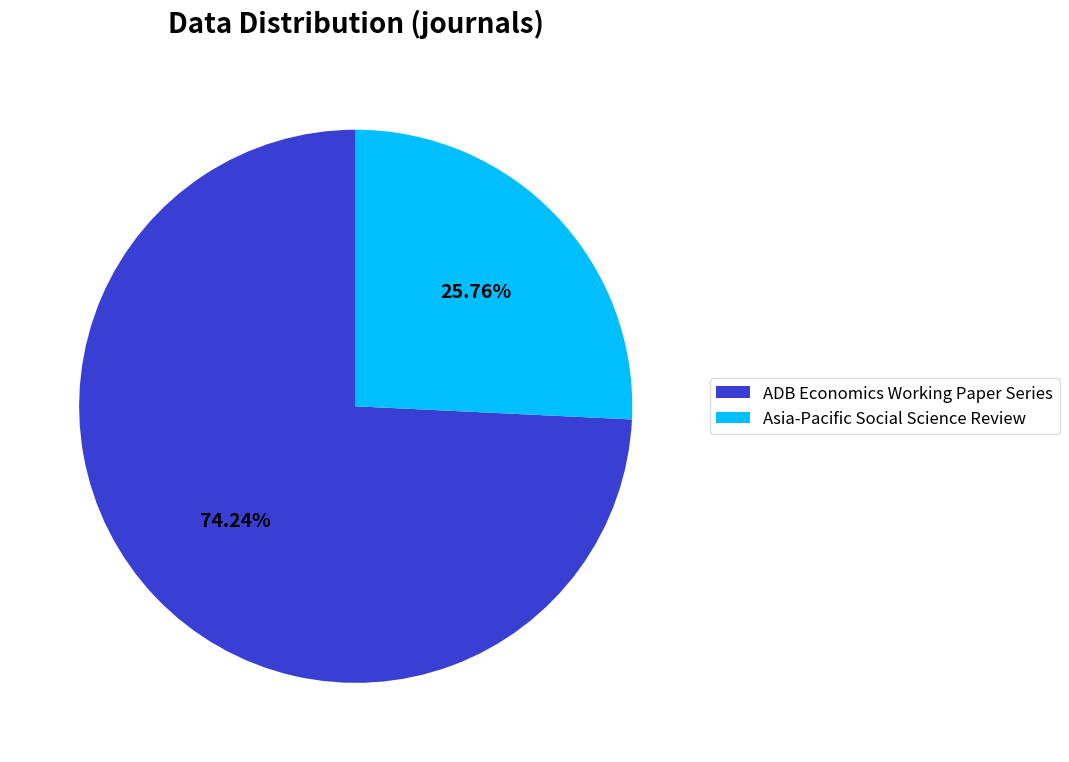

Is ADB Economics Working Paper Series the majority of the pie?

Yes